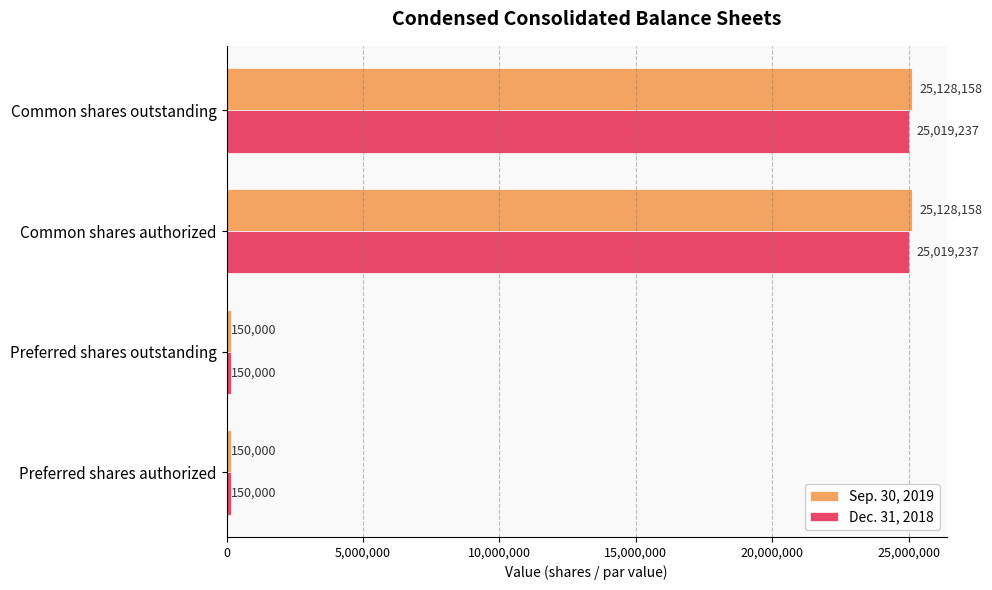

What is the sum of all Dec. 31, 2018 values?

50338474